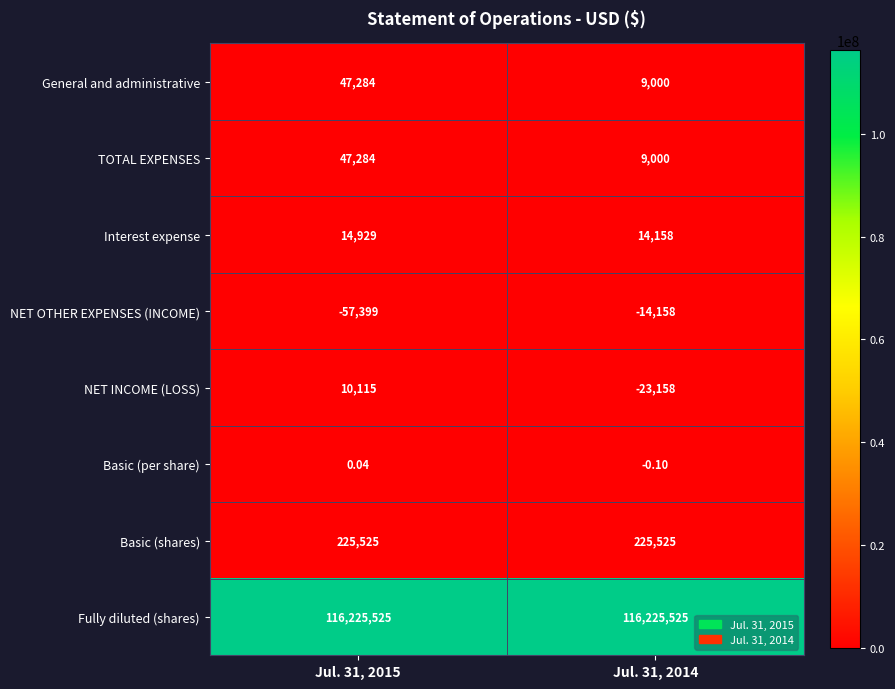

What is the spread (max minus min) of values at Jul. 31, 2014?

116248683.0